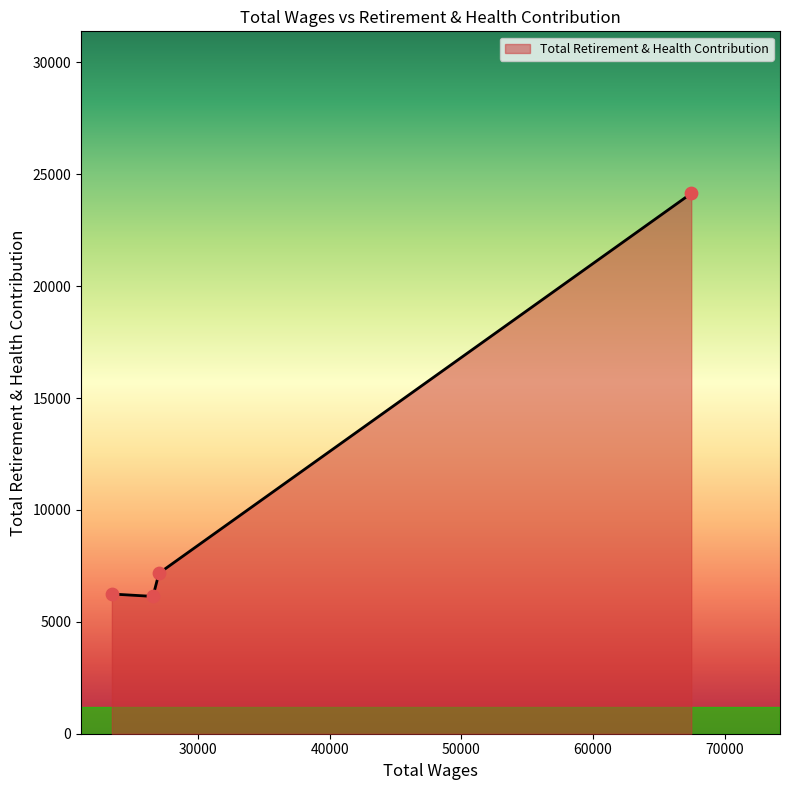

What is the difference between the maximum and minimum values?

18006